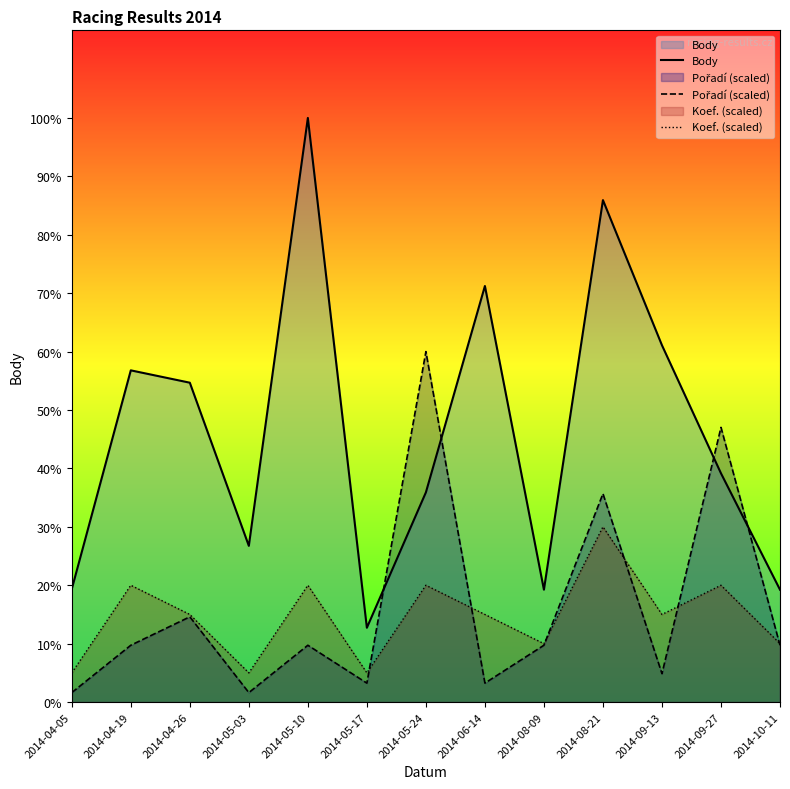

What are all the series names shown in the legend?

Body, Pořadí (scaled), Koef. (scaled)